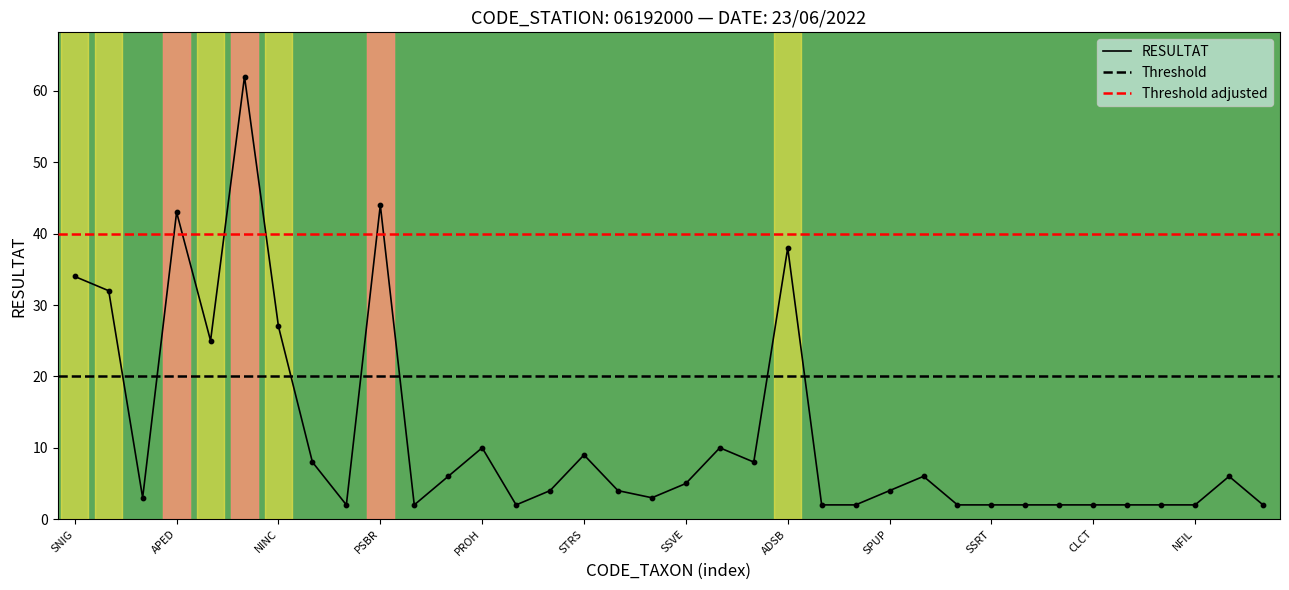

What is the change in value from SEAT to ADEG?

+22